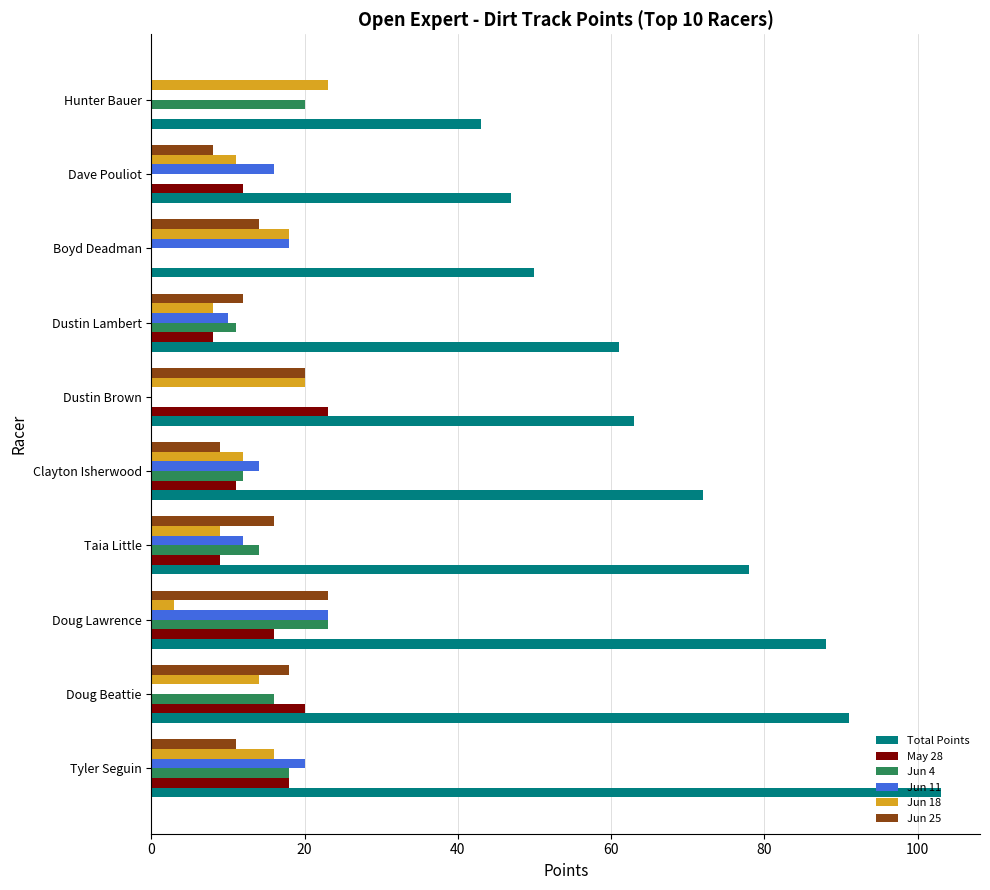

Which series has the largest total across all categories?

Total Points